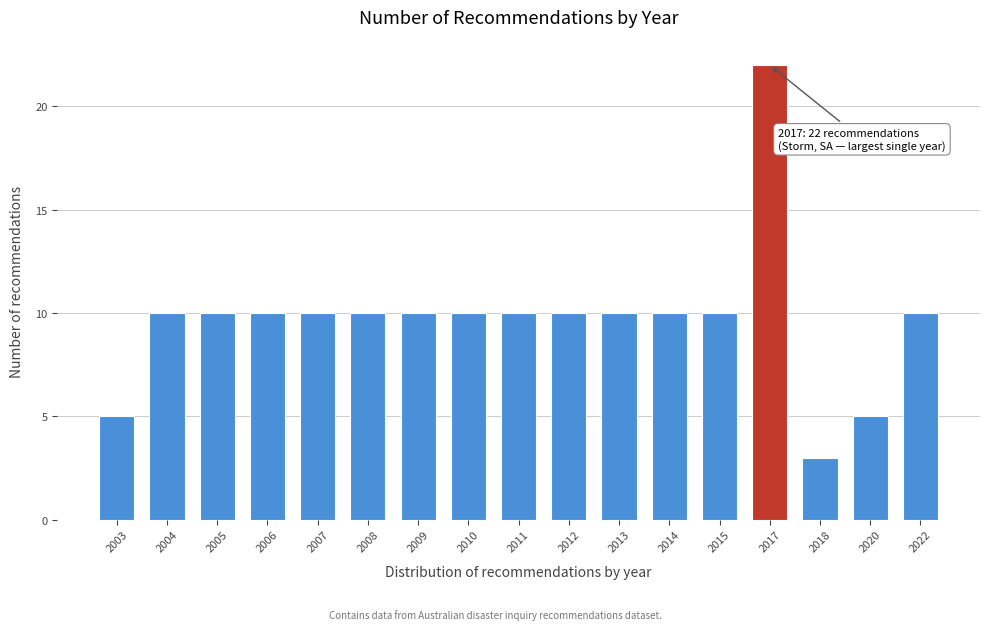

Reading right to left, what are all the values shown in this chart?

10	5	3	22	10	10	10	10	10	10	10	10	10	10	10	10	5